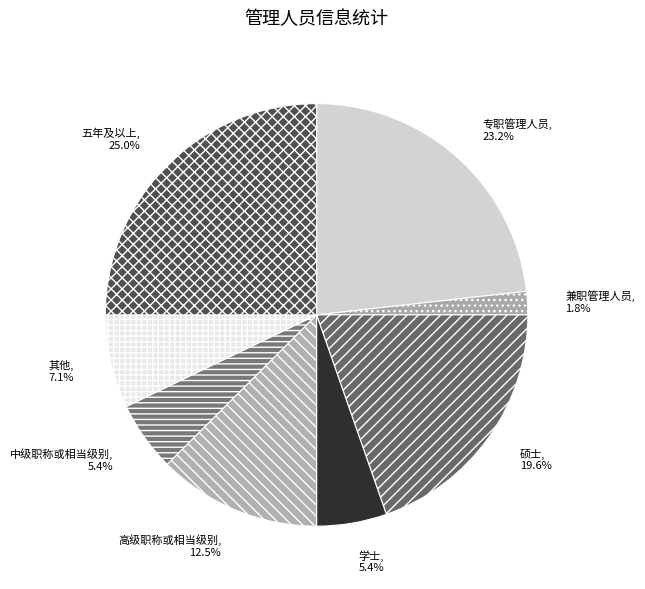

To the nearest percent, what is the difference between the 高级职称或相当级别 and 兼职管理人员 slice percentages?

11%